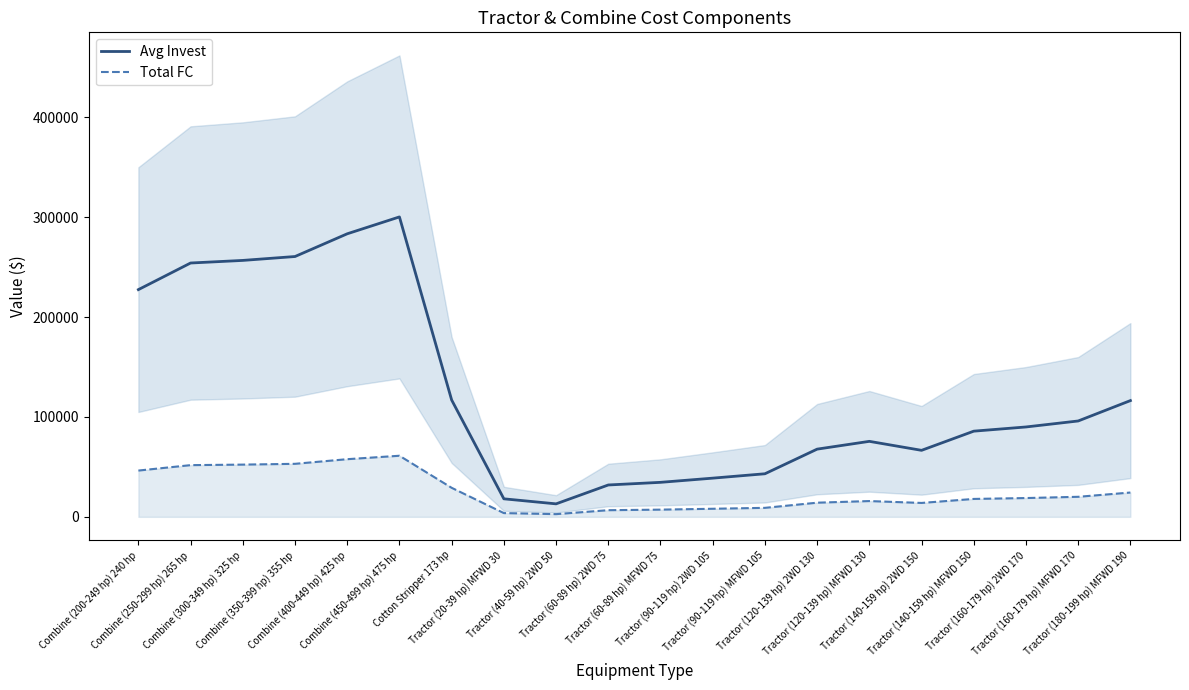

What is the highest value of the Avg Invest series?

300300.0